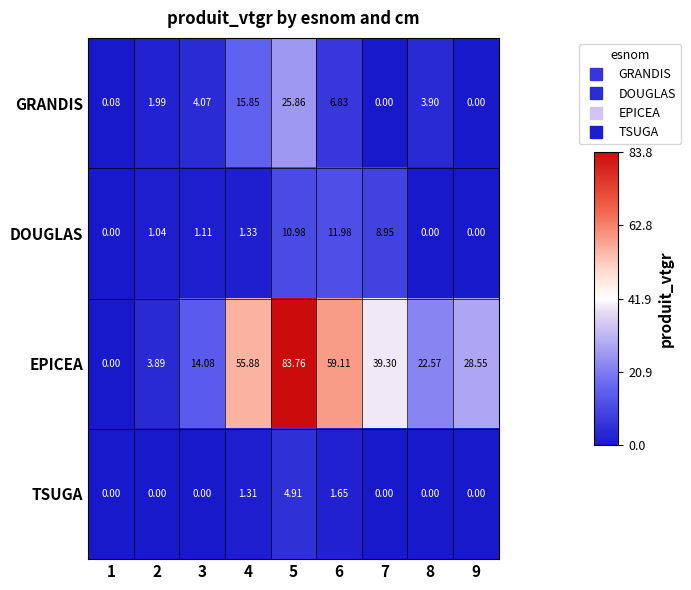

How many data points does each series have?

9